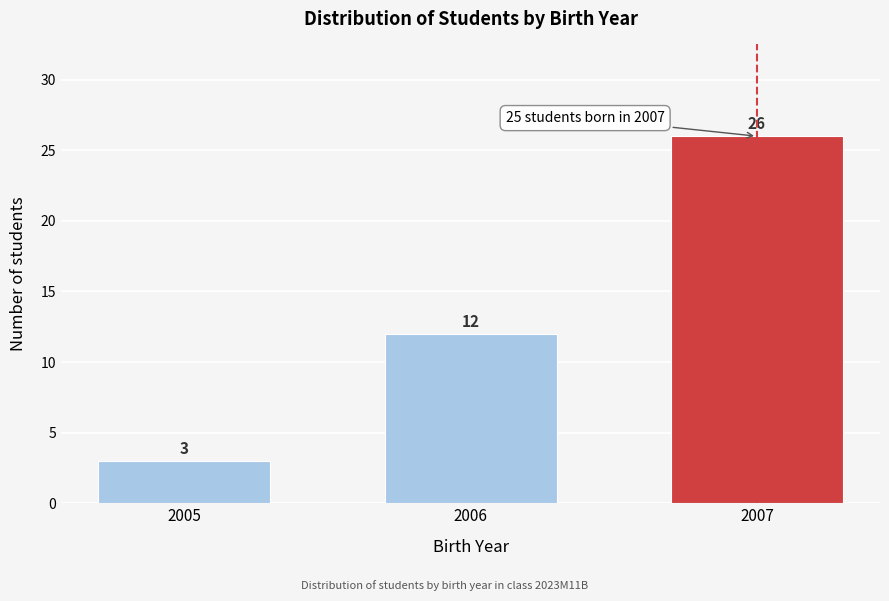

Reading right to left, list all the values displayed in this chart.

26	12	3